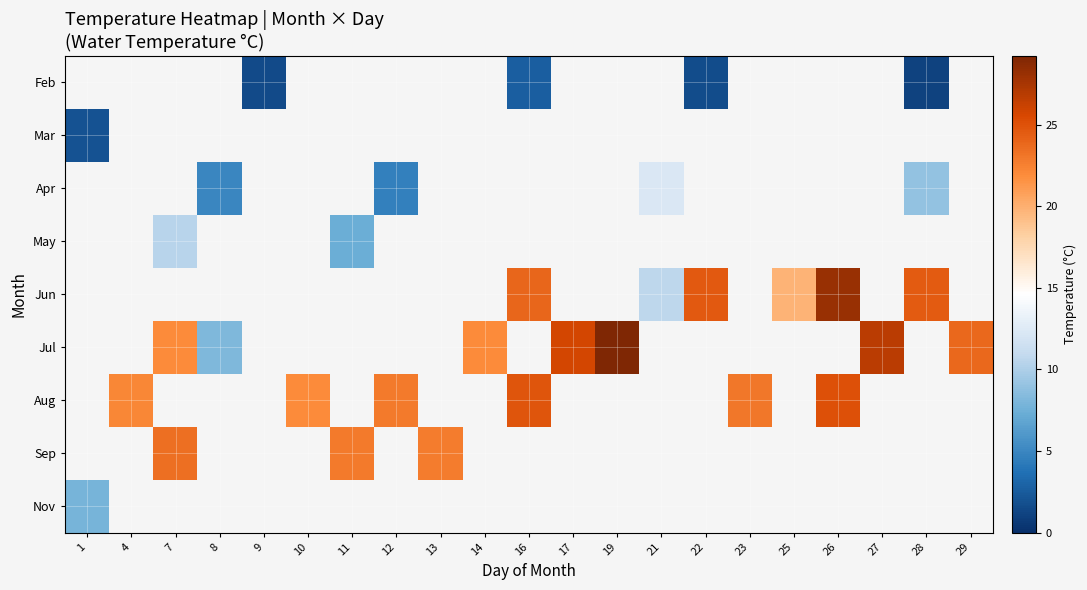

How many values in Apr are above zero?

4